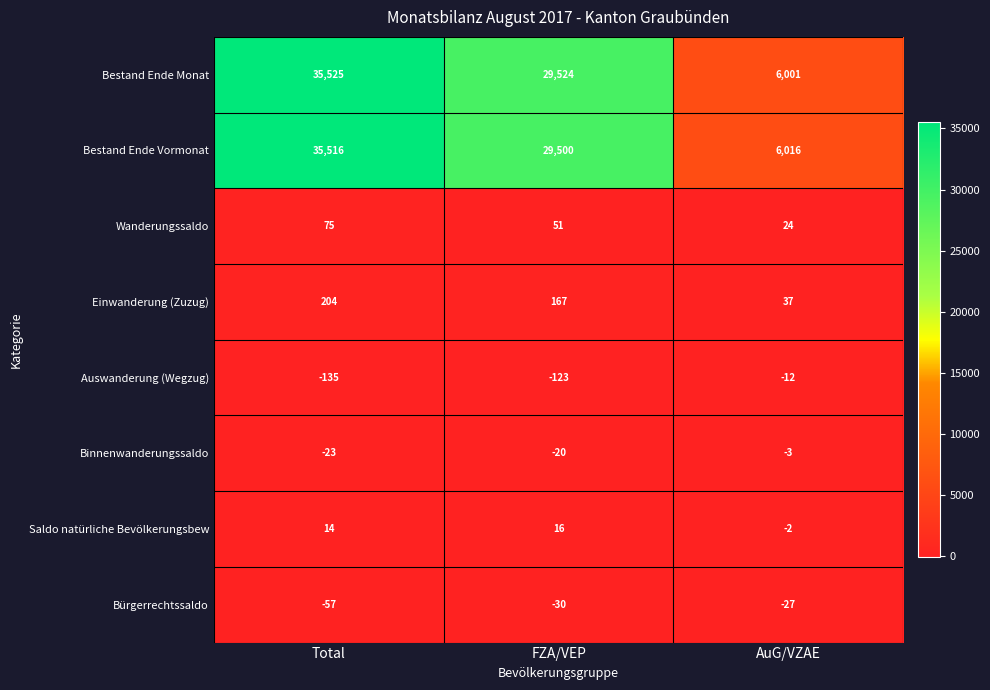

Which series has the widest spread of values?

Bestand Ende Monat